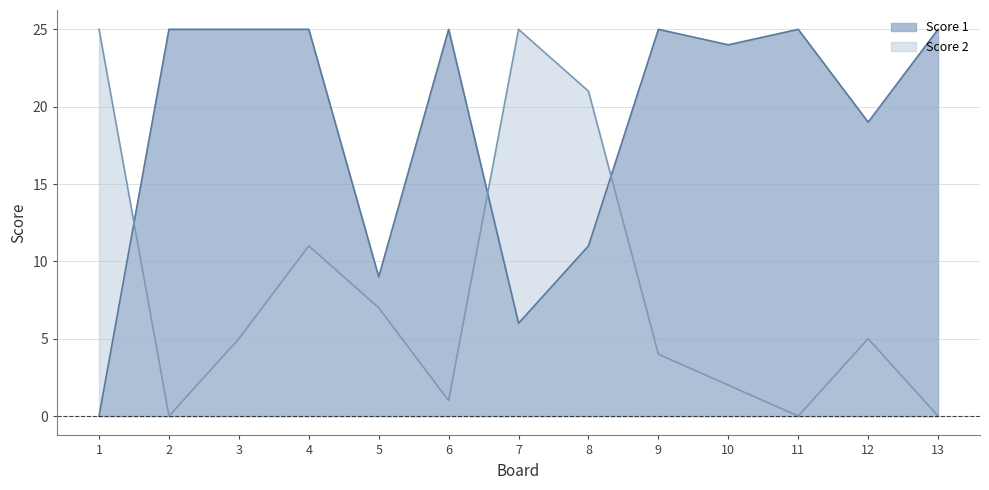

Between 10 and 13, which series saw the biggest shift?

Score 2